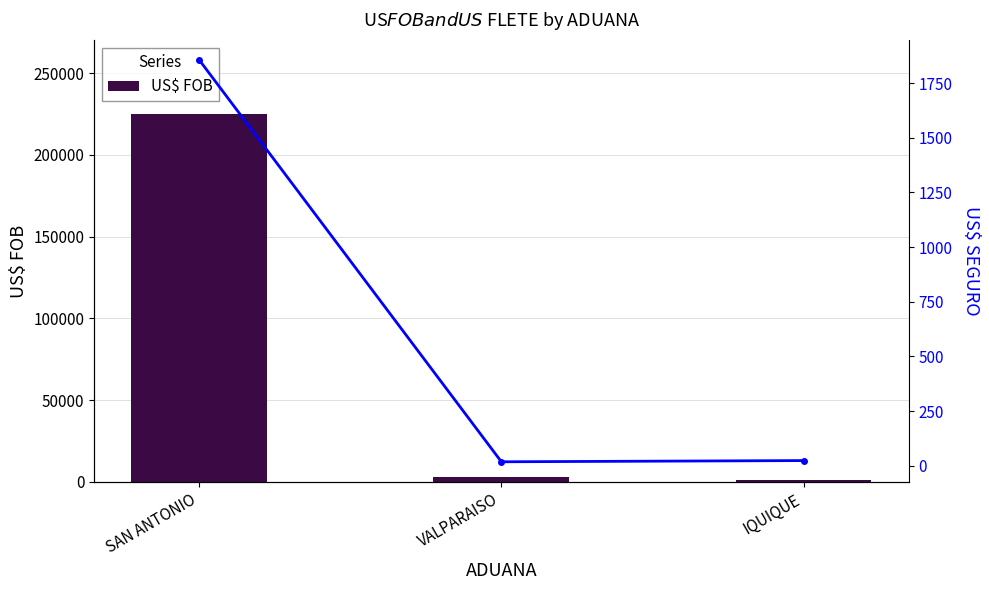

True or false: US$ FOB has a value of 1168.2 at IQUIQUE.

True